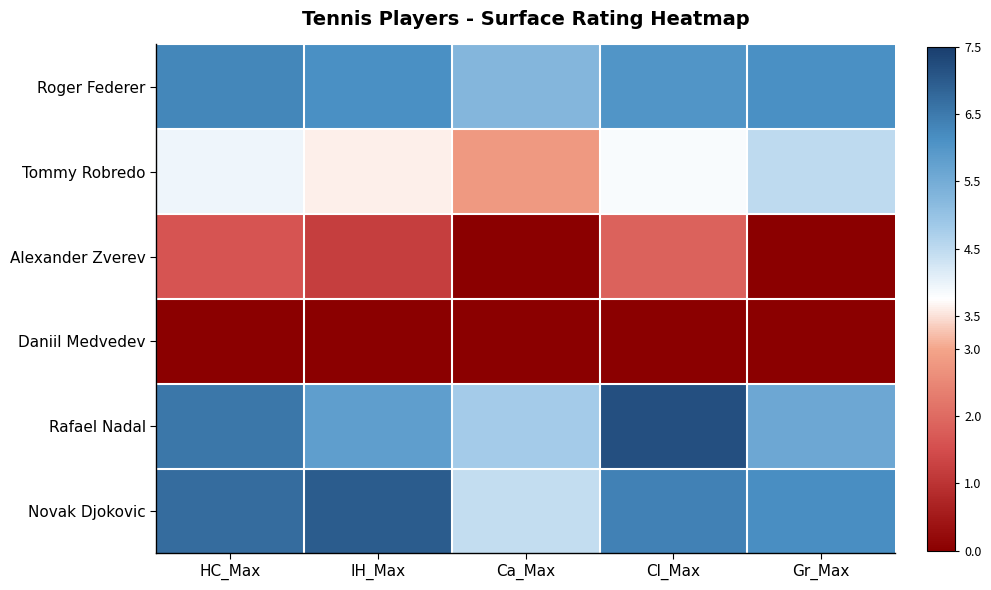

Reading left to right, transcribe all the data shown in this chart.

Roger Federer: HC_Max=6.3	IH_Max=6.2	Ca_Max=5.3	Cl_Max=6.0	Gr_Max=6.2
Tommy Robredo: HC_Max=3.9	IH_Max=3.6	Ca_Max=2.8	Cl_Max=3.8	Gr_Max=4.5
Alexander Zverev: HC_Max=1.6	IH_Max=1.2	Ca_Max=0.0	Cl_Max=1.9	Gr_Max=0.0
Daniil Medvedev: HC_Max=0.0	IH_Max=0.0	Ca_Max=0.0	Cl_Max=0.0	Gr_Max=0.0
Rafael Nadal: HC_Max=6.5	IH_Max=5.8	Ca_Max=4.8	Cl_Max=7.2	Gr_Max=5.6
Novak Djokovic: HC_Max=6.7	IH_Max=7.0	Ca_Max=4.5	Cl_Max=6.4	Gr_Max=6.2